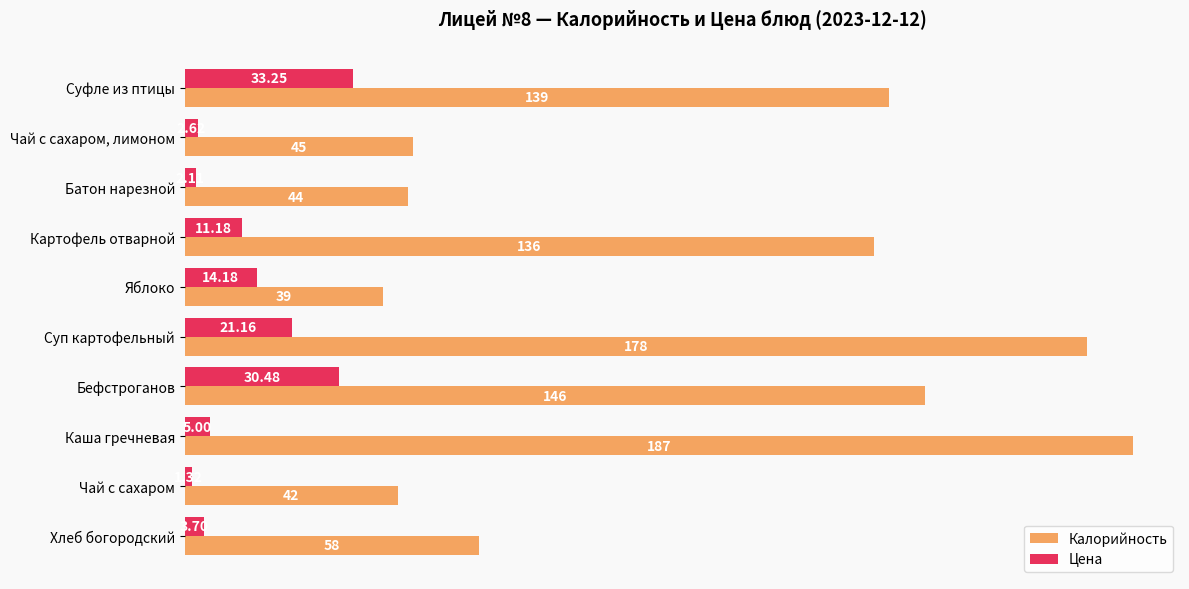

Rank the categories by Цена value from lowest to highest.

Чай с сахаром, Батон нарезной, Чай с сахаром, лимоном, Хлеб богородский, Каша гречневая, Картофель отварной, Яблоко, Суп картофельный, Бефстроганов, Суфле из птицы